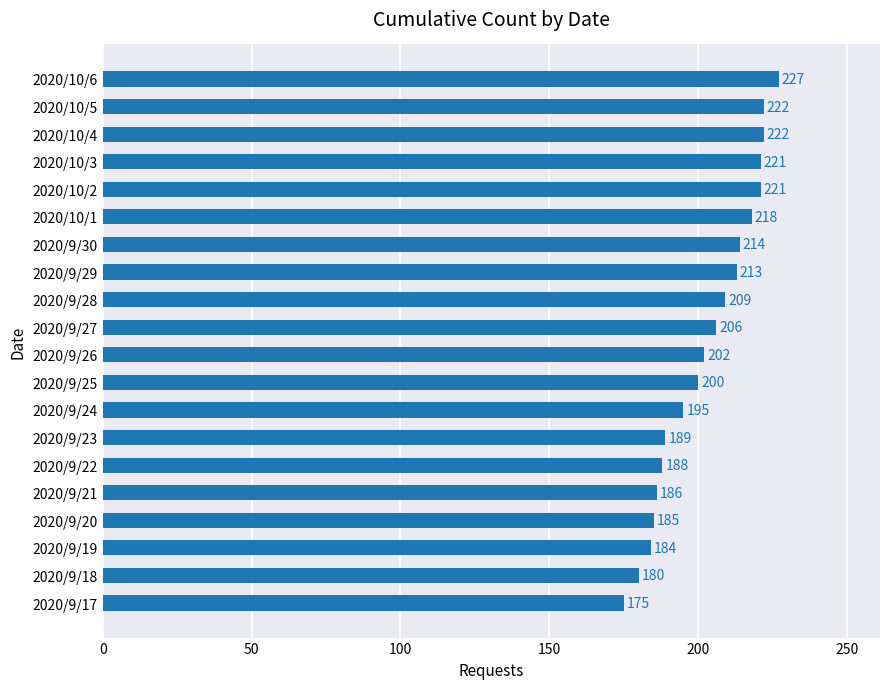

Count the number of data series in this chart.

1